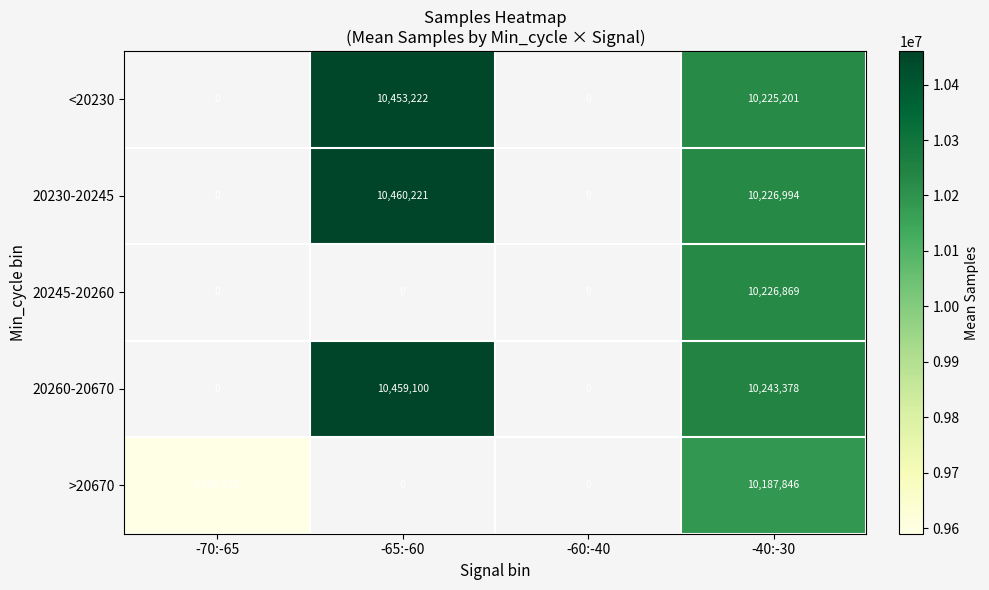

How many series are shown in this chart?

5